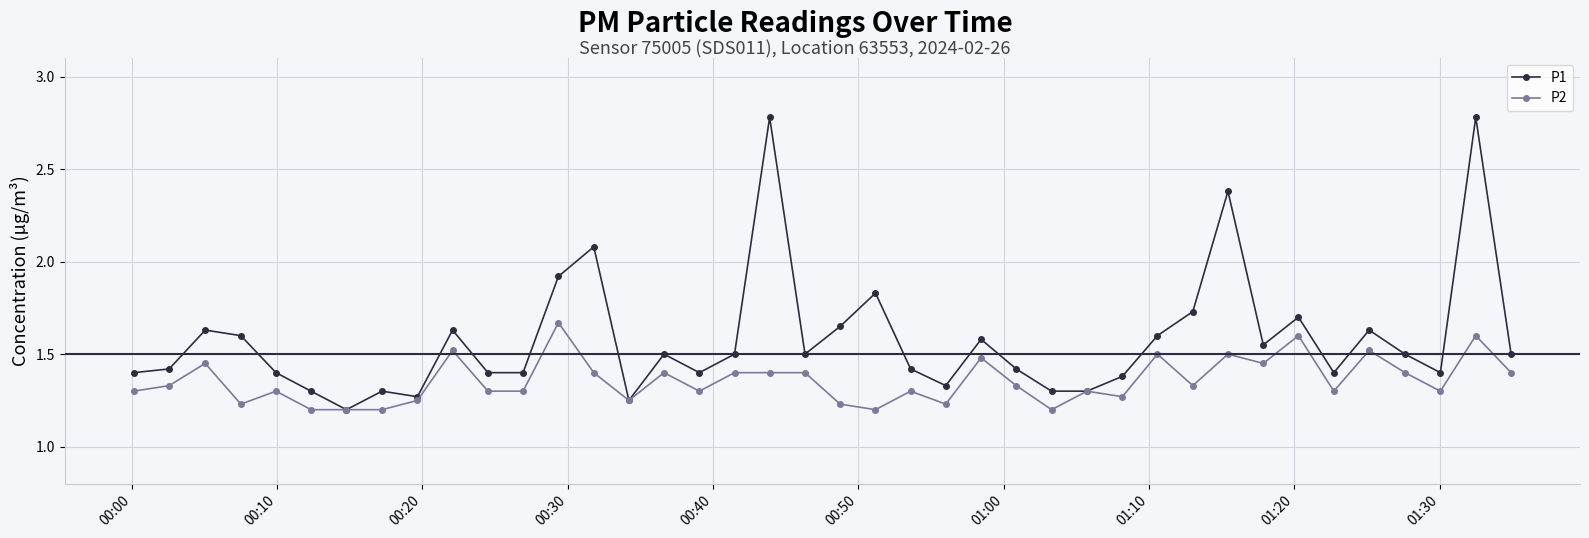

True or false: P2 has more than 2 points higher than both neighbors.

True